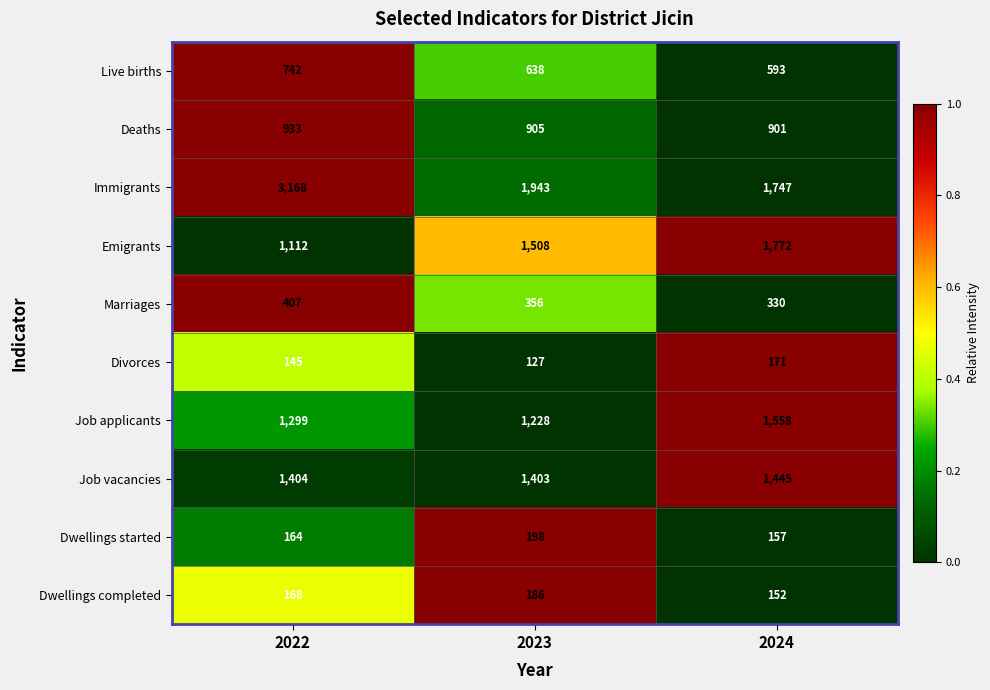

Reading right to left, transcribe all the data shown in this chart.

Live births: 2024=593	2023=638	2022=742
Deaths: 2024=901	2023=905	2022=933
Immigrants: 2024=1747	2023=1943	2022=3168
Emigrants: 2024=1772	2023=1508	2022=1112
Marriages: 2024=330	2023=356	2022=407
Divorces: 2024=171	2023=127	2022=145
Job applicants: 2024=1558	2023=1228	2022=1299
Job vacancies: 2024=1445	2023=1403	2022=1404
Dwellings started: 2024=157	2023=198	2022=164
Dwellings completed: 2024=152	2023=186	2022=168